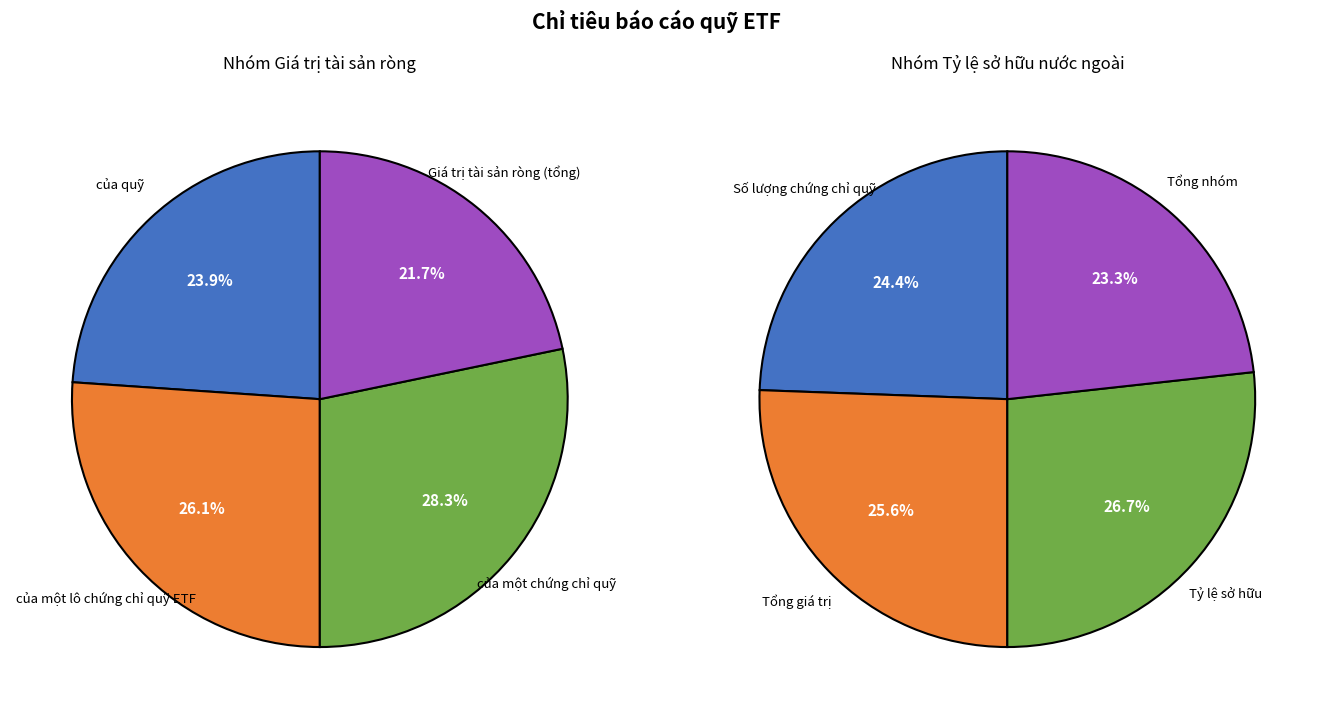

How many segments does this pie chart have?

4